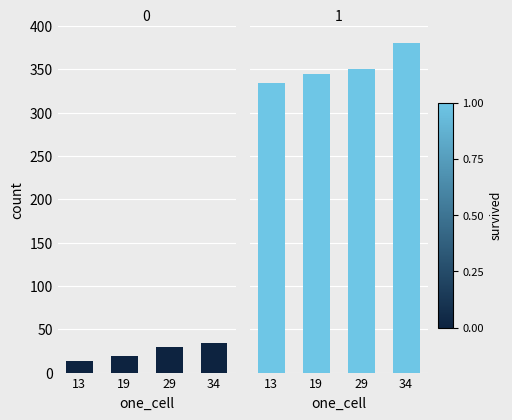

What is the maximum value for under_hundred_cells?

381